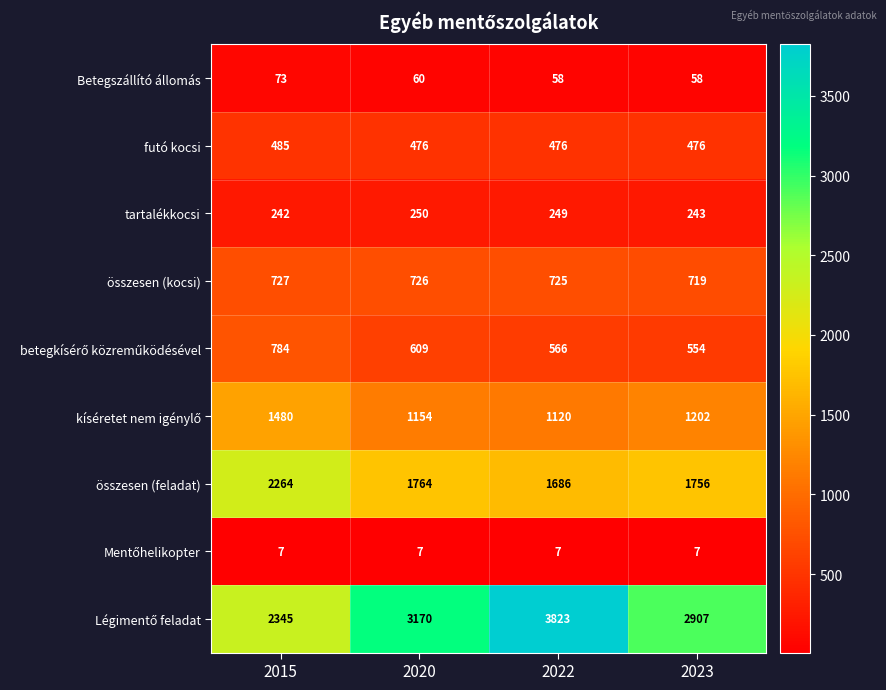

The value of összesen (feladat) at 2022 is 1686. True or false?

True